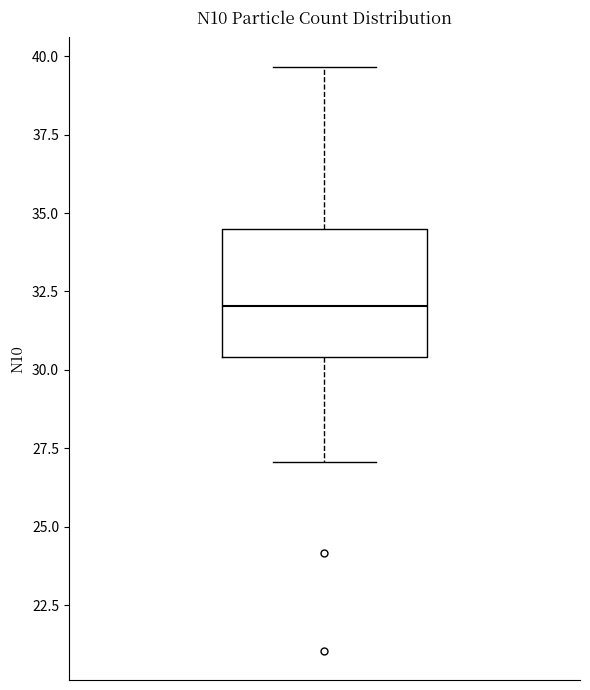

Read this box plot against the y-axis: the position of the median line, the range covered by the box, and the ends of both whiskers. The values are not printed on the chart, so give them approximately, as read against the axis.

median 32.0, box 30.5 to 34.5, whiskers 27.0 to 39.5